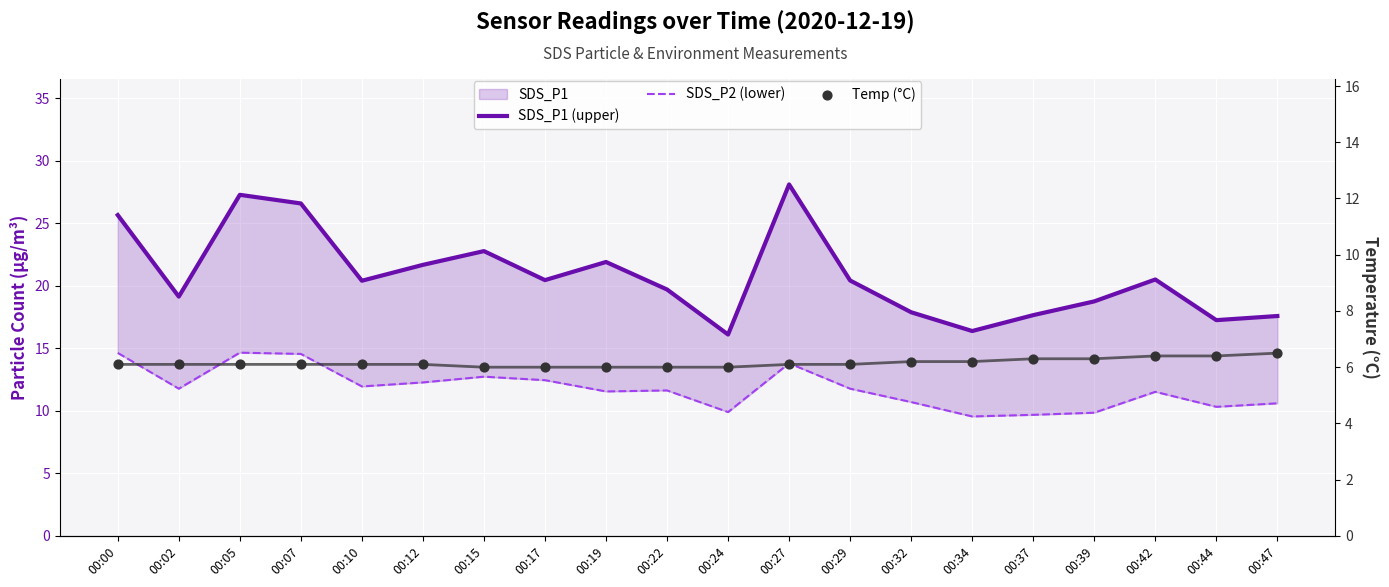

Is the value of SDS_P2 (lower) at 00:34 greater than the value of SDS_P1 (upper) at 00:07?

No